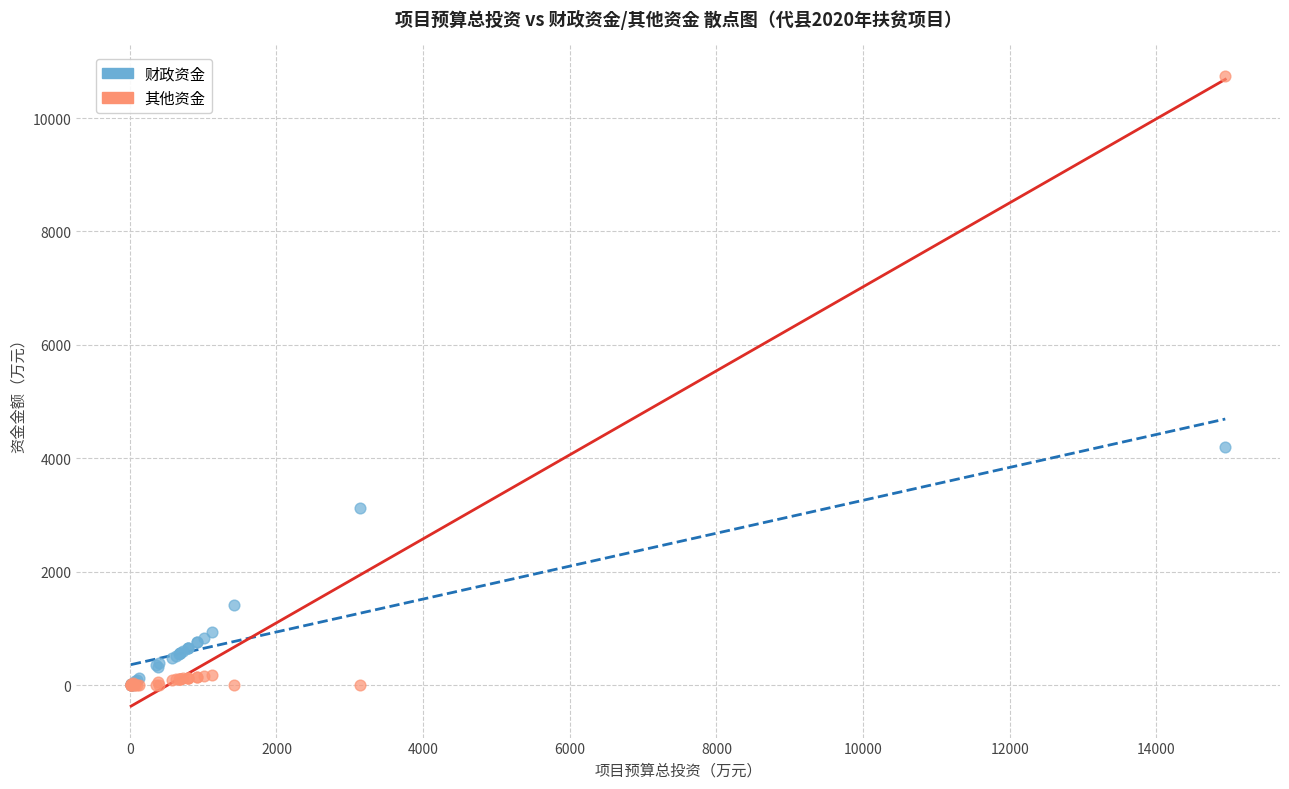

In the 财政资金 series, what Y value is closest to 2100?

1416.7